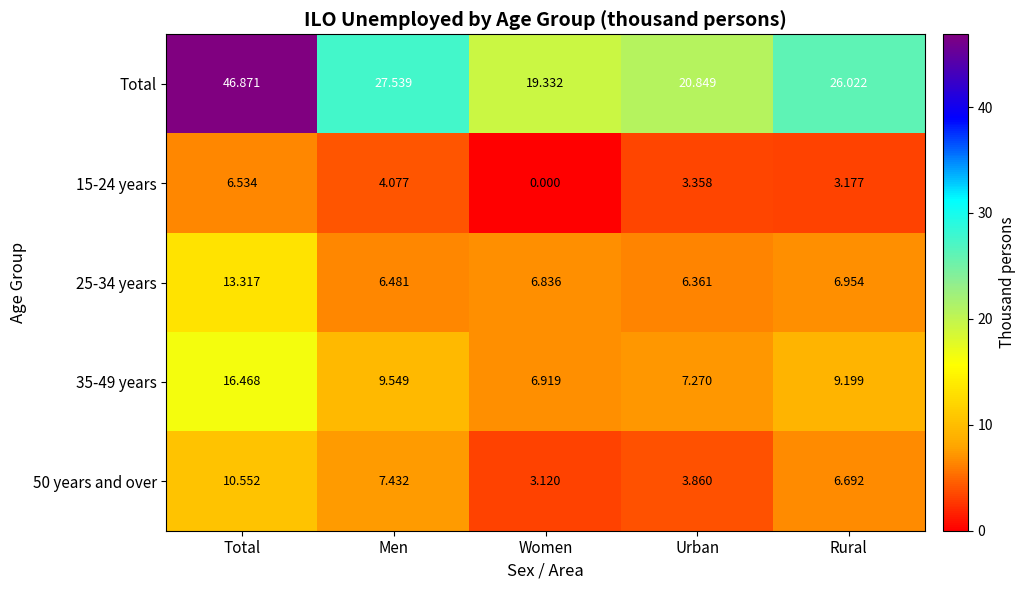

At which label does 15-24 years first exceed 3?

Total